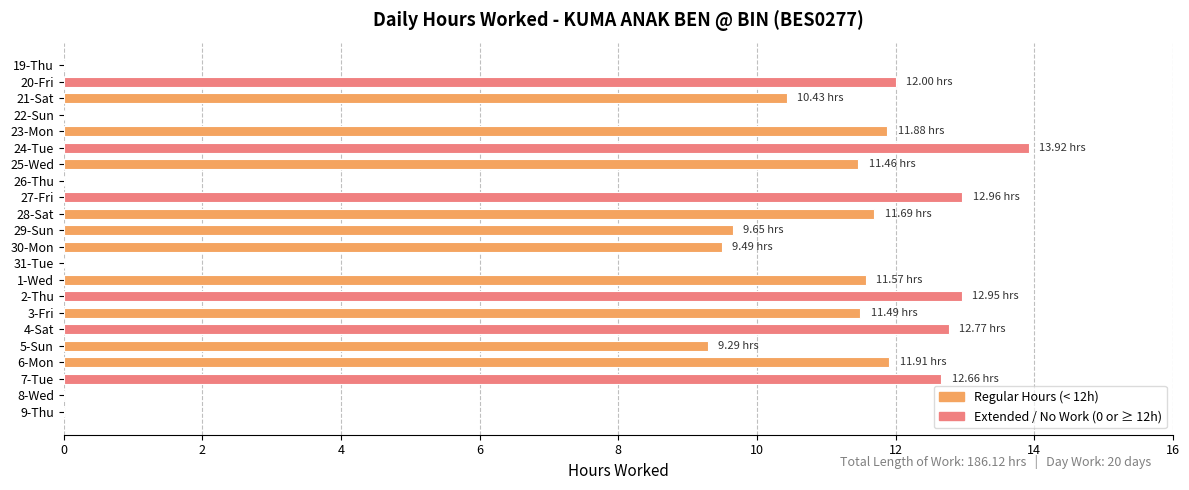

At which label is the value closest to 6?

5-Sun